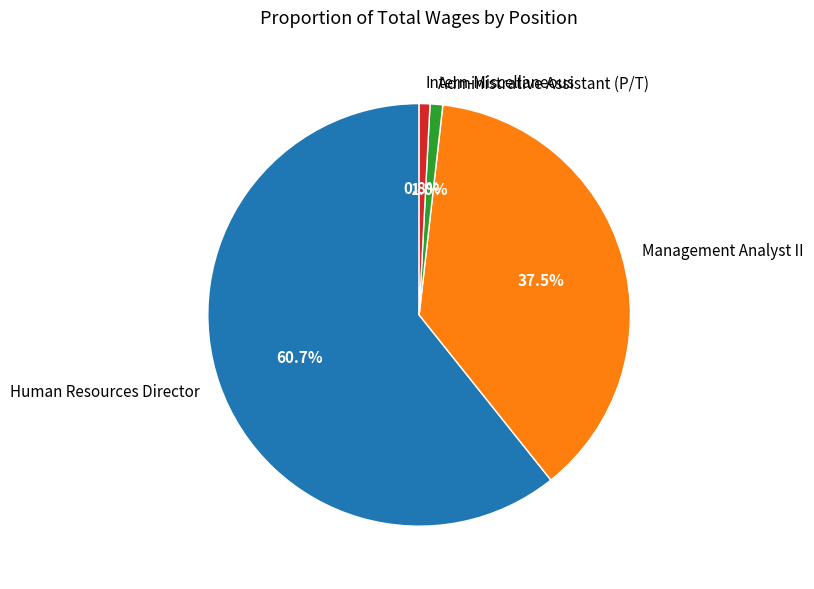

Which category has the biggest portion of the pie?

Human Resources Director